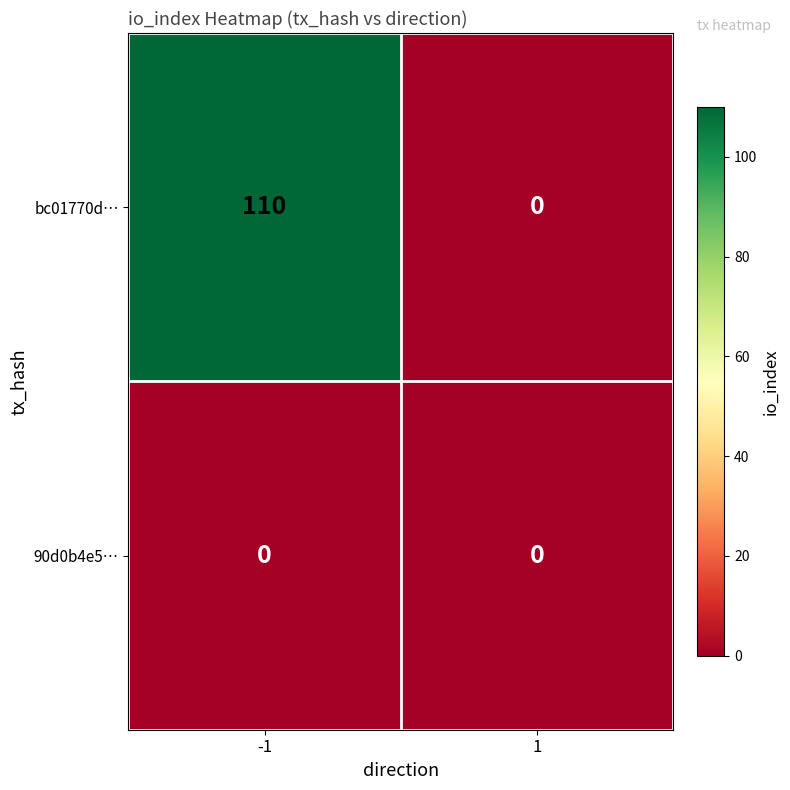

Which series has the largest total across all categories?

bc01770d…